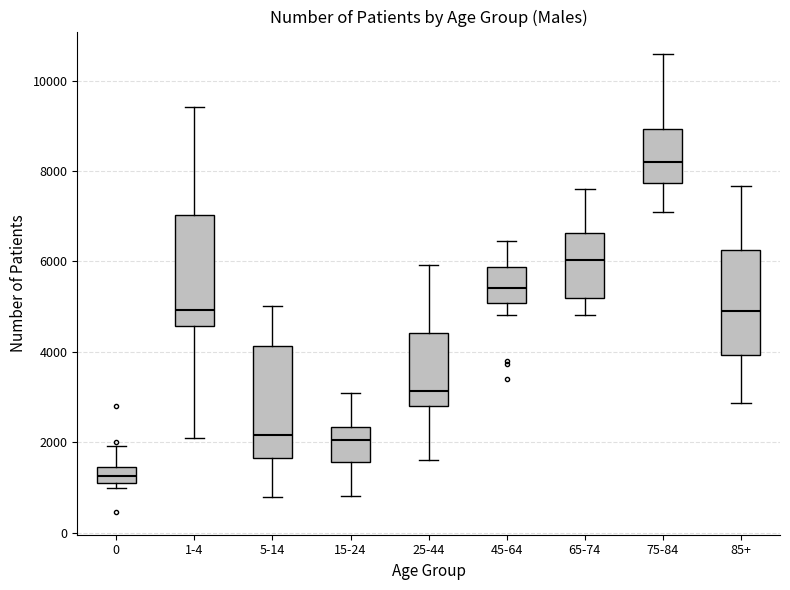

Reading left to right, transcribe this box plot: for each box, give where its median line is, the range the box spans, and where its two whiskers end, as read against the y-axis. The values are not printed on the chart, so give them approximately, as read against the axis.

0: median 1200 (inside the box), box 1200 to 1400, whiskers 1000 to 2000
1-4: median 5000, box 4600 to 7000, whiskers 2000 to 9400
5-14: median 2200, box 1600 to 4200, whiskers 800 to 5000
15-24: median 2000, box 1600 to 2400, whiskers 800 to 3000
25-44: median 3200, box 2800 to 4400, whiskers 1600 to 6000
45-64: median 5400, box 5000 to 5800, whiskers 4800 to 6400
65-74: median 6000, box 5200 to 6600, whiskers 4800 to 7600
75-84: median 8200, box 7800 to 9000, whiskers 7000 to 10600
85+: median 4800, box 4000 to 6200, whiskers 2800 to 7600